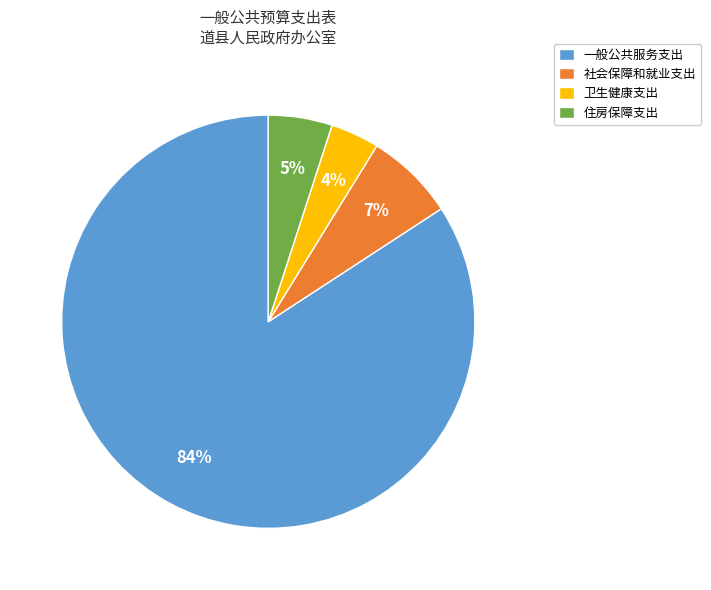

How many segments does this pie chart have?

4